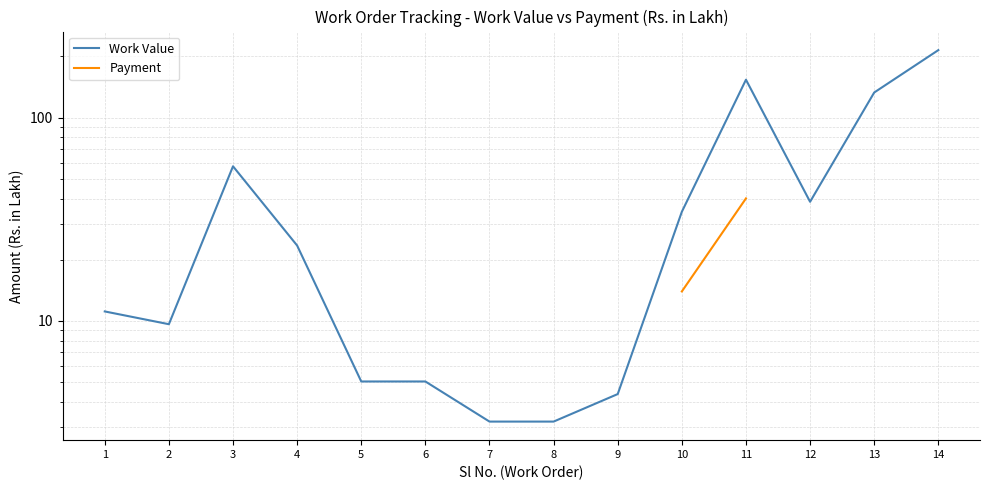

At which label does Work Value reach its peak?

14